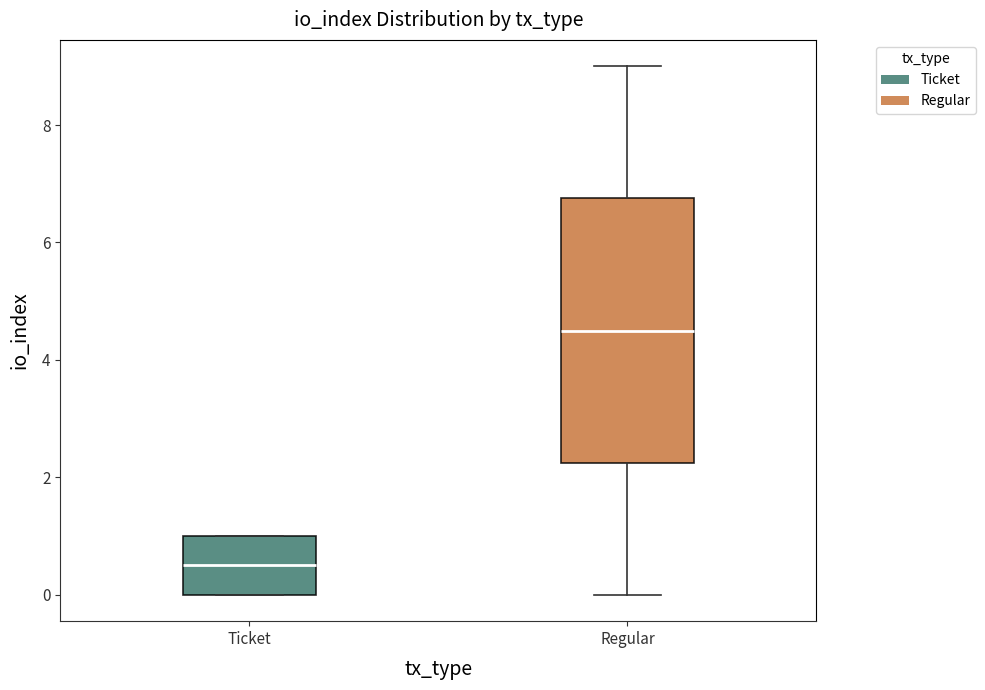

Reading left to right, transcribe this box plot: for each box, give where its median line is, the range the box spans, and where its two whiskers end, as read against the y-axis. The values are not printed on the chart, so give them approximately, as read against the axis.

Ticket: median 0.6, box 0.0 to 1.0, whiskers 0.0 to 1.0
Regular: median 4.6, box 2.2 to 6.8, whiskers 0.0 to 9.0